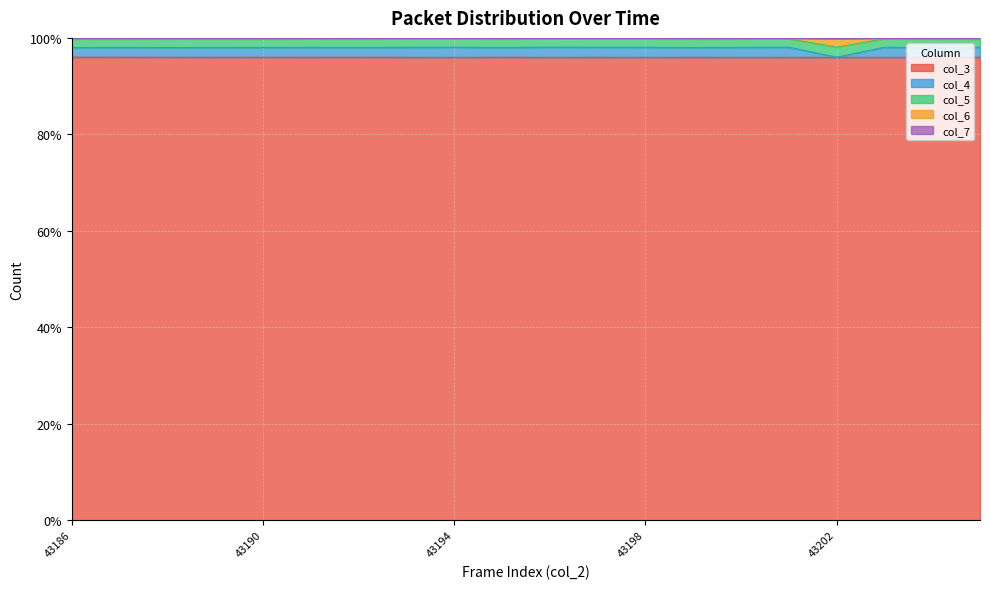

What is the minimum value for col_3?

96.0